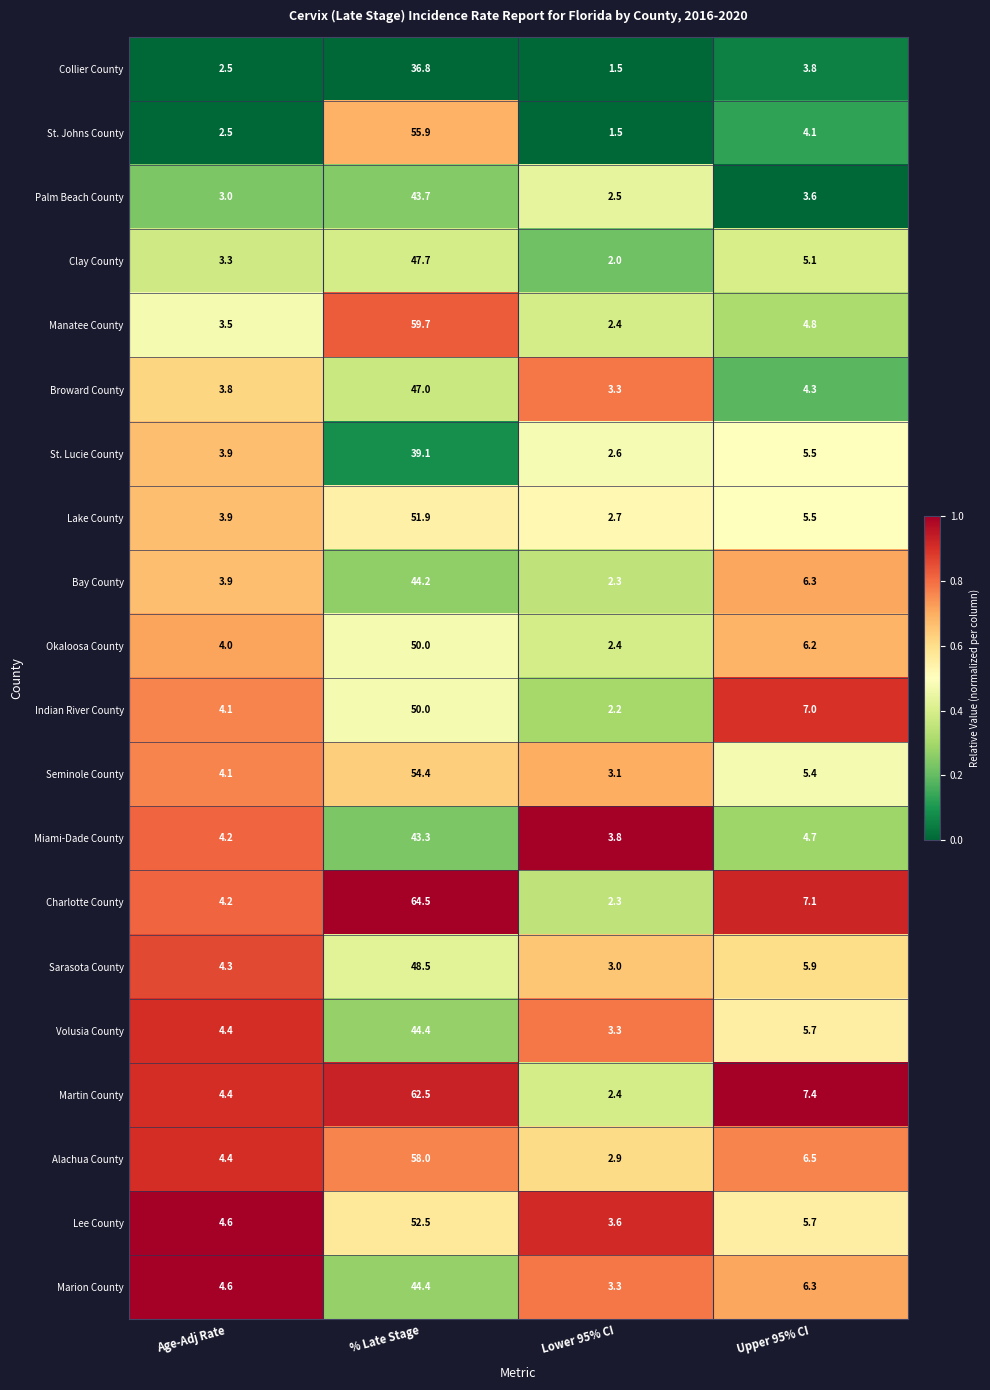

The Collier County series shows 62.6 at % Late Stage. True or false?

False